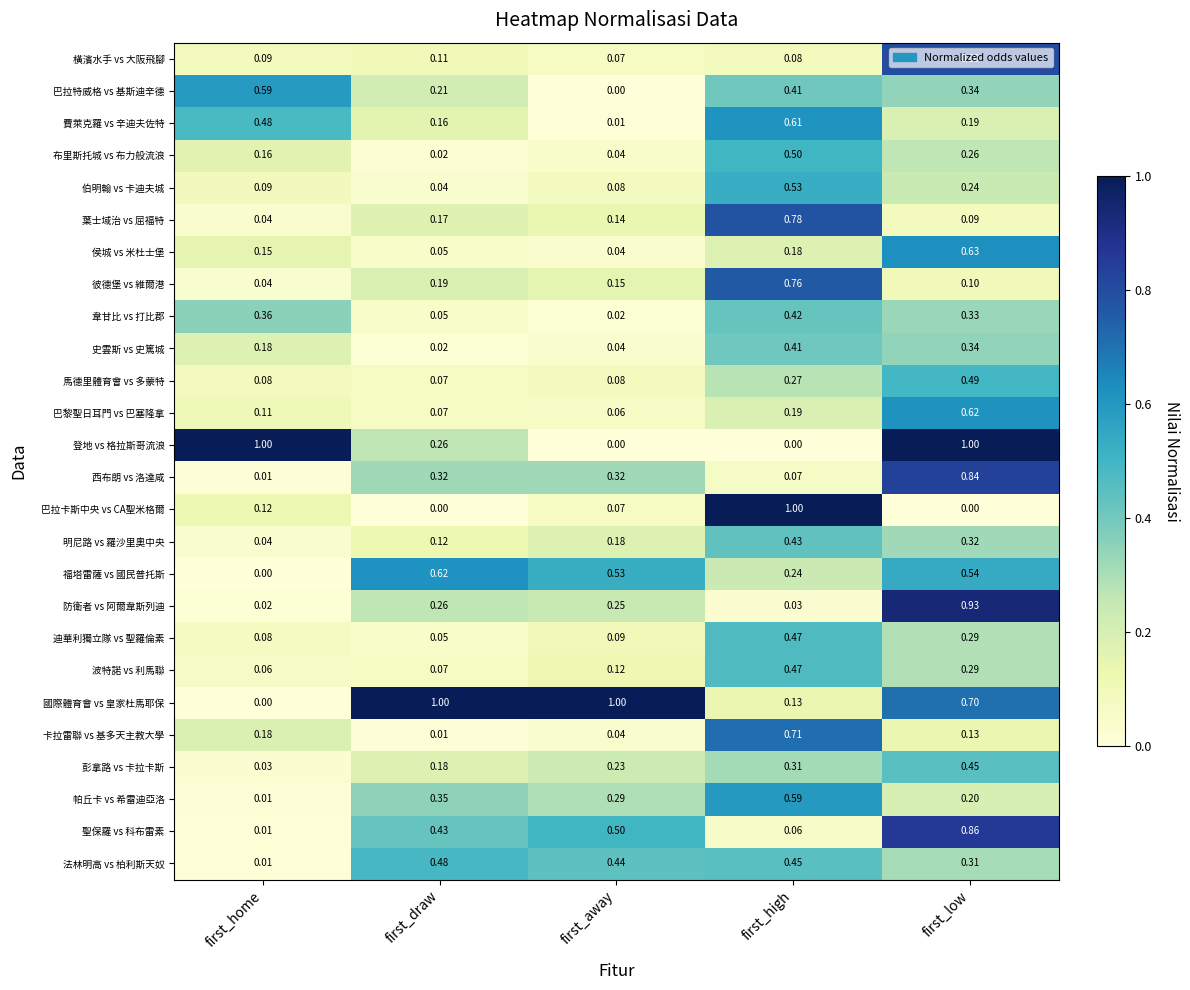

How many data points does each series have?

5